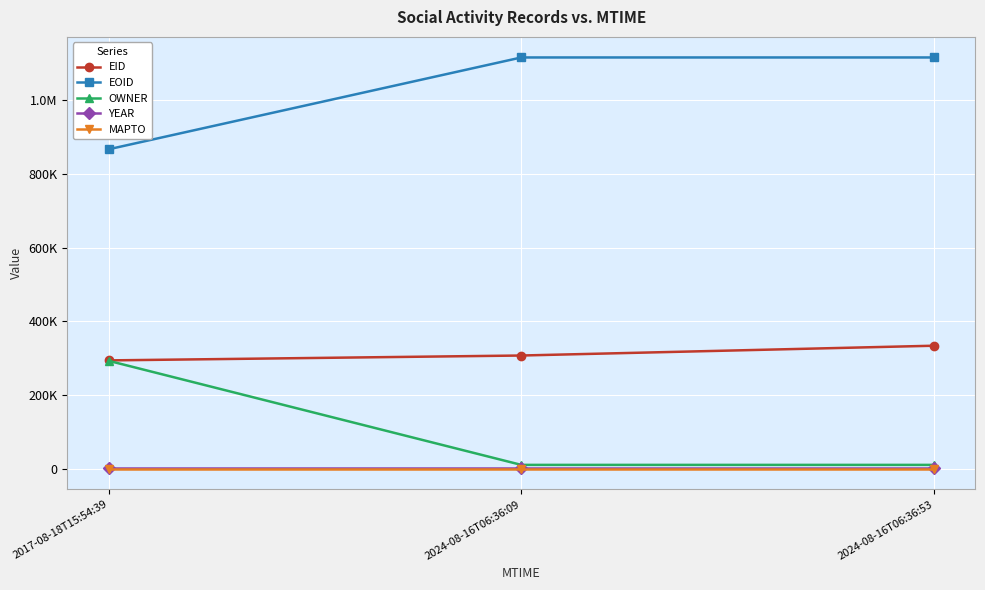

What are all the series names shown in the legend?

EID, EOID, OWNER, YEAR, MAPTO